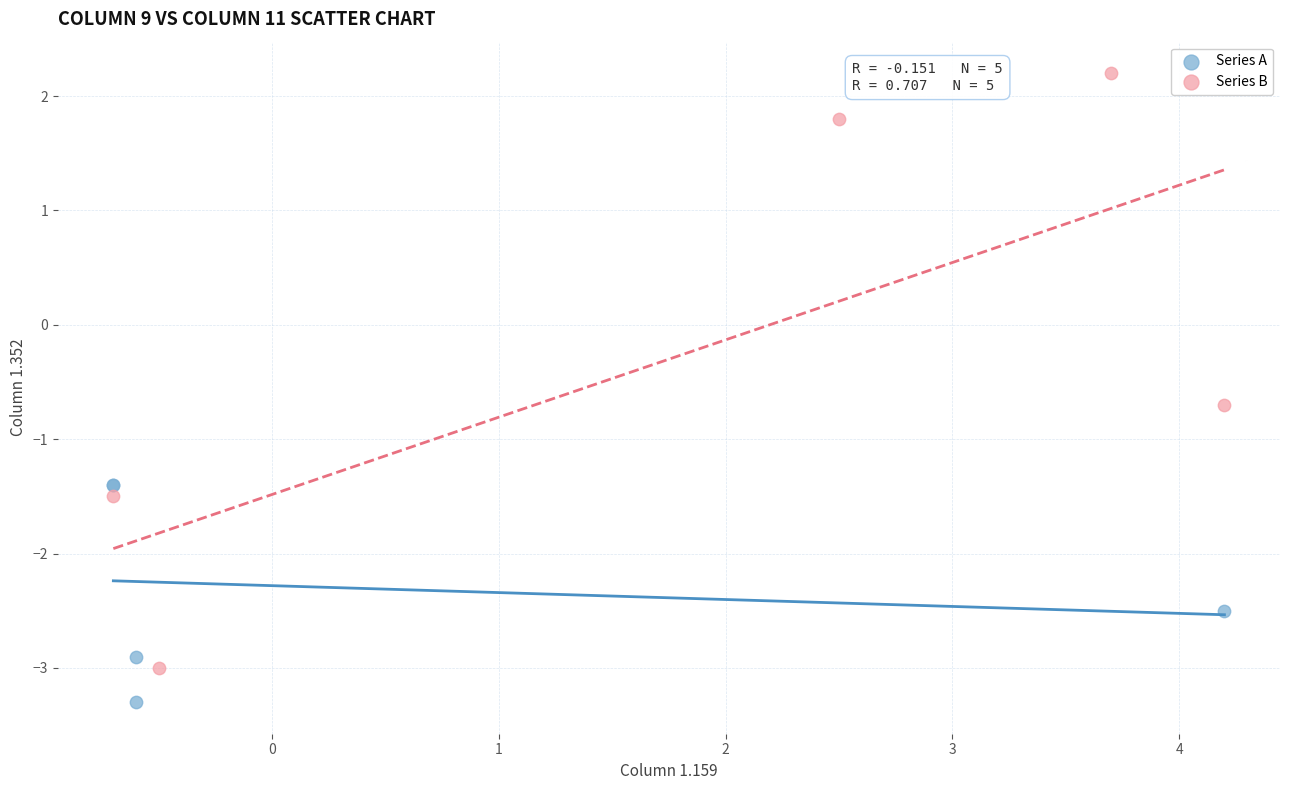

Which series contains the lowest Y value?

Series A